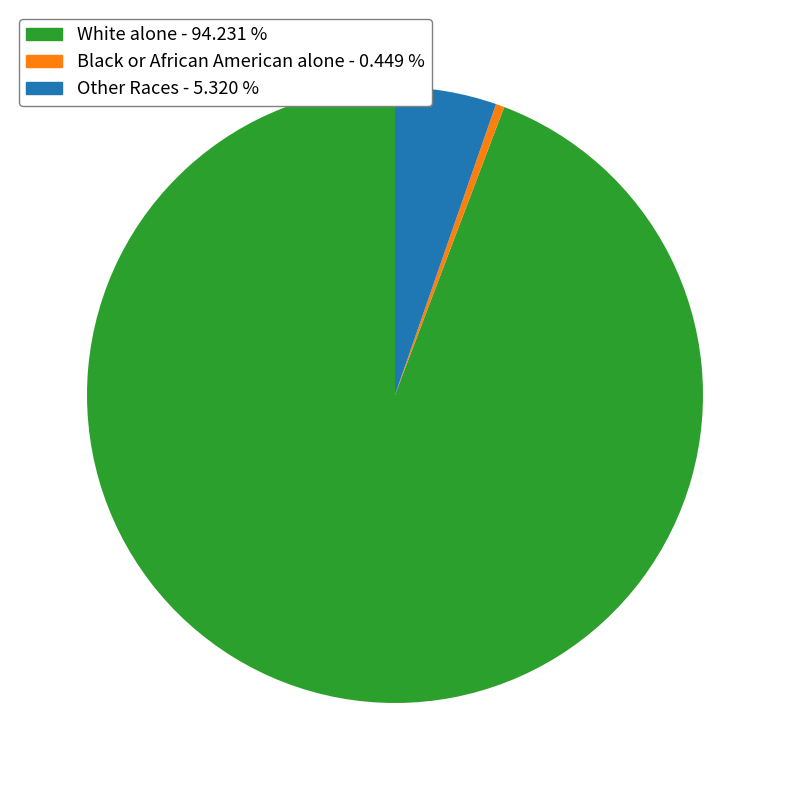

Combined, do Black or African American alone - 0.449 % and Other Races - 5.320 % account for over 50%?

No